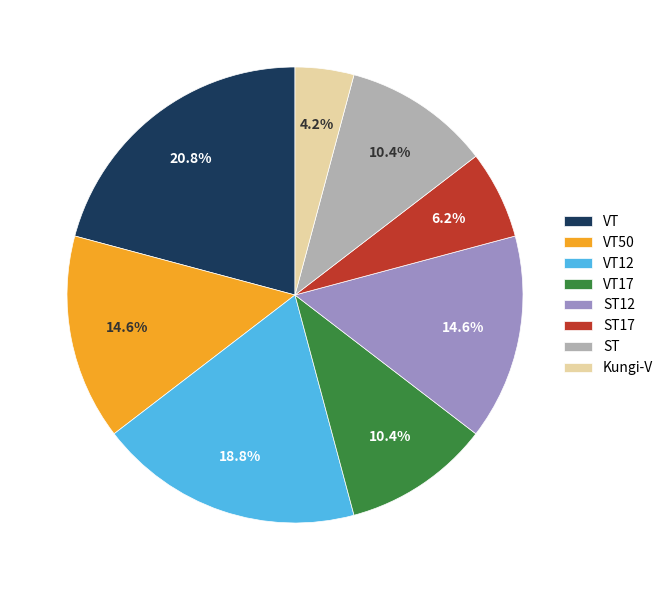

Which category has the smallest portion of the pie?

Kungi-V